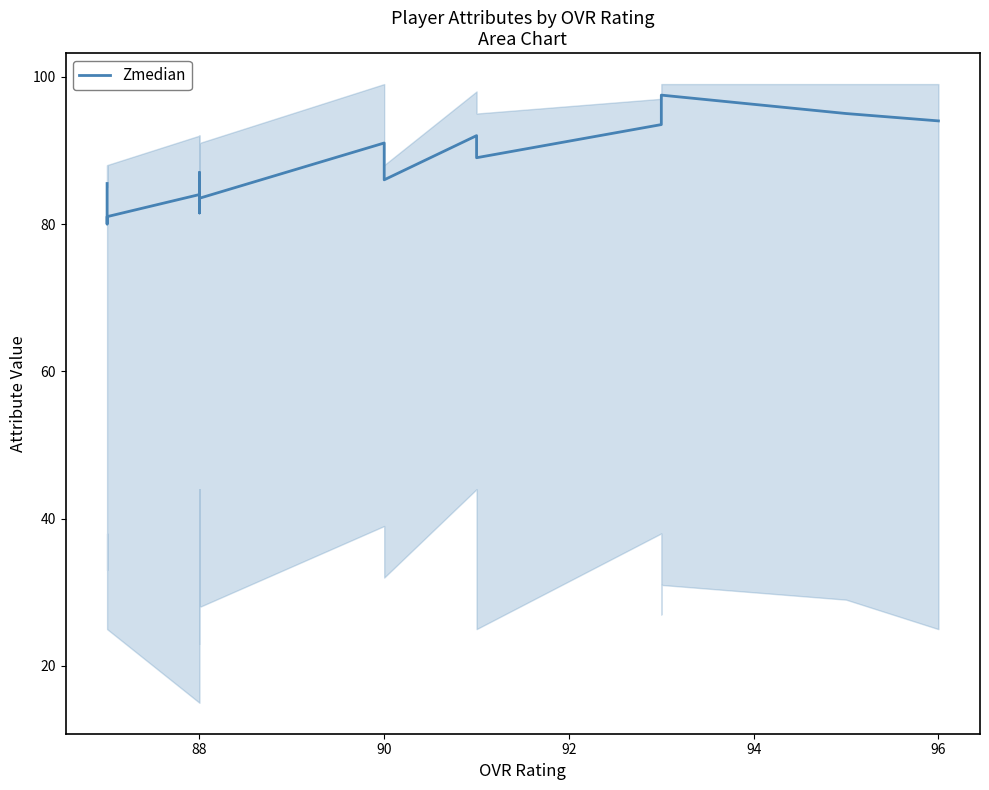

Reading left to right, list all the values displayed in this chart.

85.5	80.0	81.0	84.0	83.0	81.5	87.0	84.5	82.5	83.5	91.0	86.0	92.0	89.0	93.5	93.5	94.0	97.5	95.0	94.0